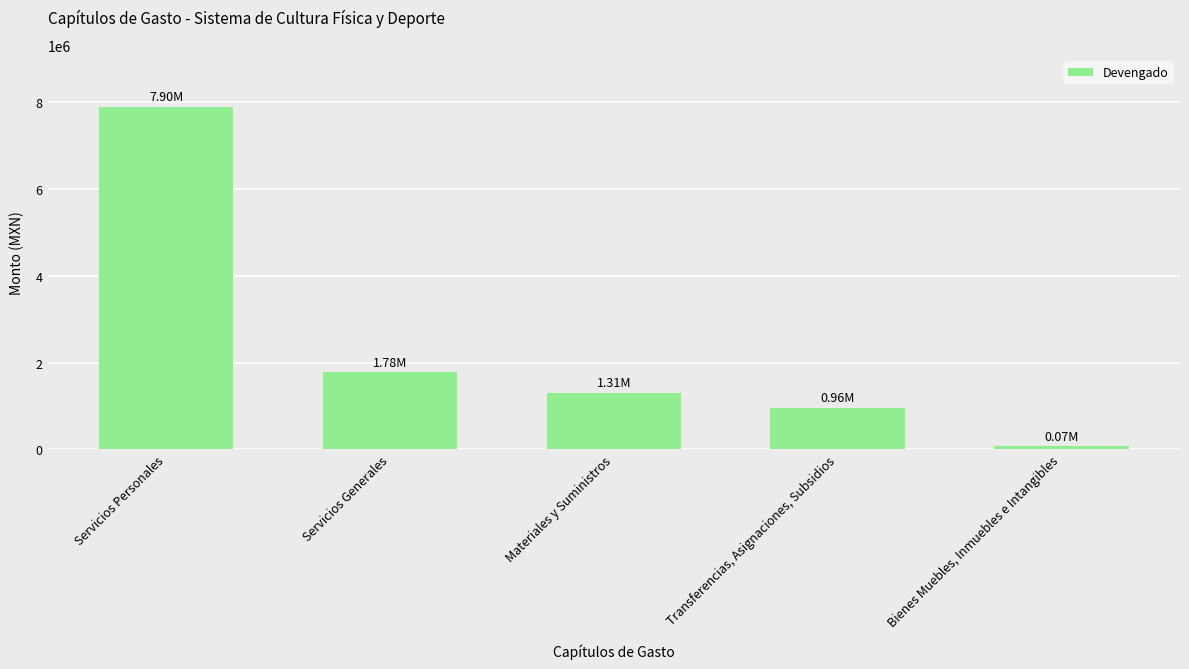

Where is the data nearest to the value 3987995?

Servicios Generales